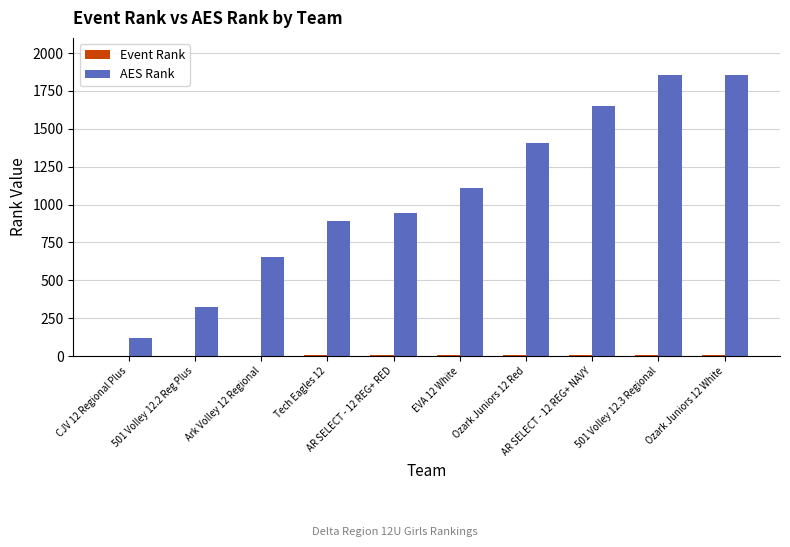

Which series has the largest total across all categories?

AES Rank